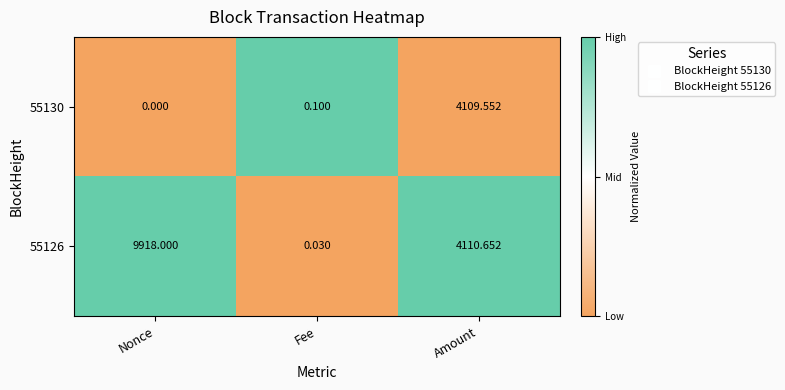

Which category has the lowest value across all series?

Nonce